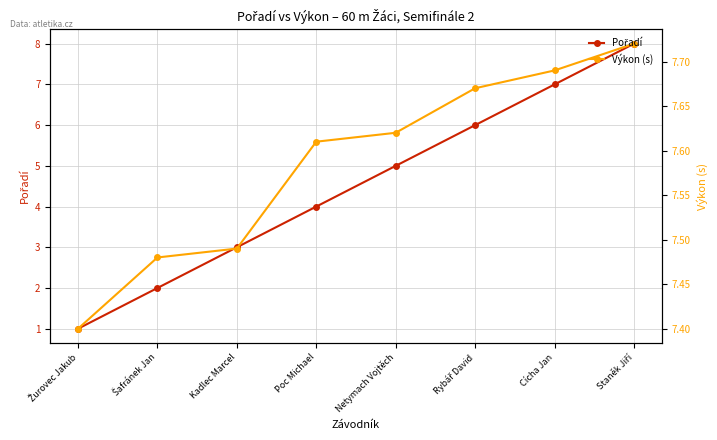

Reading right to left, transcribe all the data shown in this chart.

Pořadí: Staněk Jiří=8.0	Cícha Jan=7.0	Rybář David=6.0	Netymach Vojtěch=5.0	Poc Michael=4.0	Kadlec Marcel=3.0	Šafránek Jan=2.0	Žurovec Jakub=1.0
Výkon (s): Staněk Jiří=7.7	Cícha Jan=7.7	Rybář David=7.7	Netymach Vojtěch=7.6	Poc Michael=7.6	Kadlec Marcel=7.5	Šafránek Jan=7.5	Žurovec Jakub=7.4